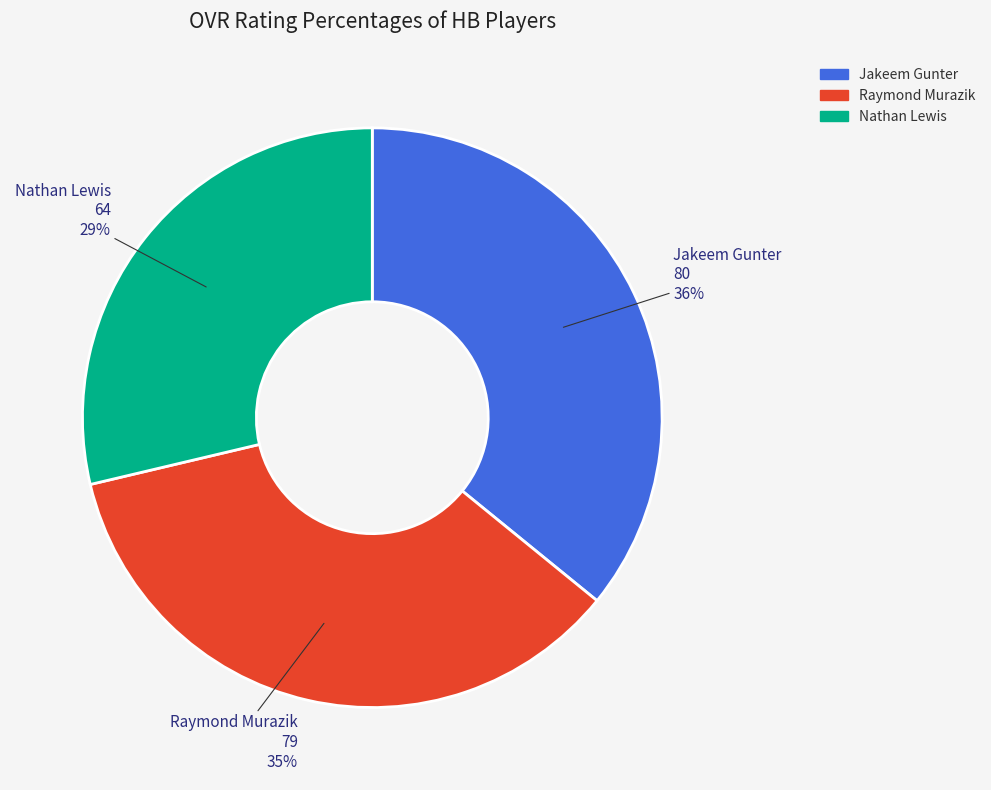

The Jakeem Gunter slice represents 50% of the pie. True or false?

False